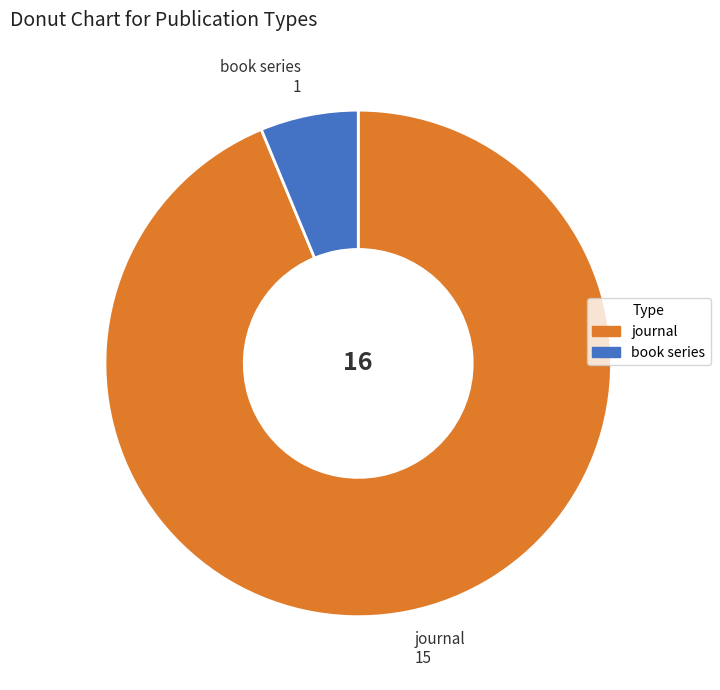

Which slice is the largest?

journal